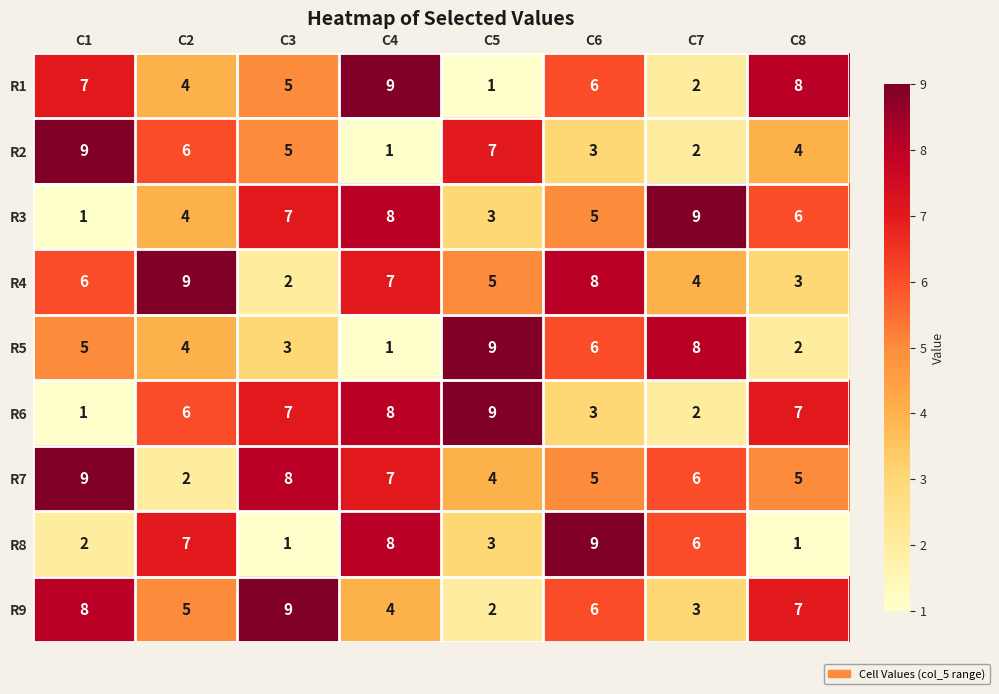

The R7 series shows 9 at C1. True or false?

True